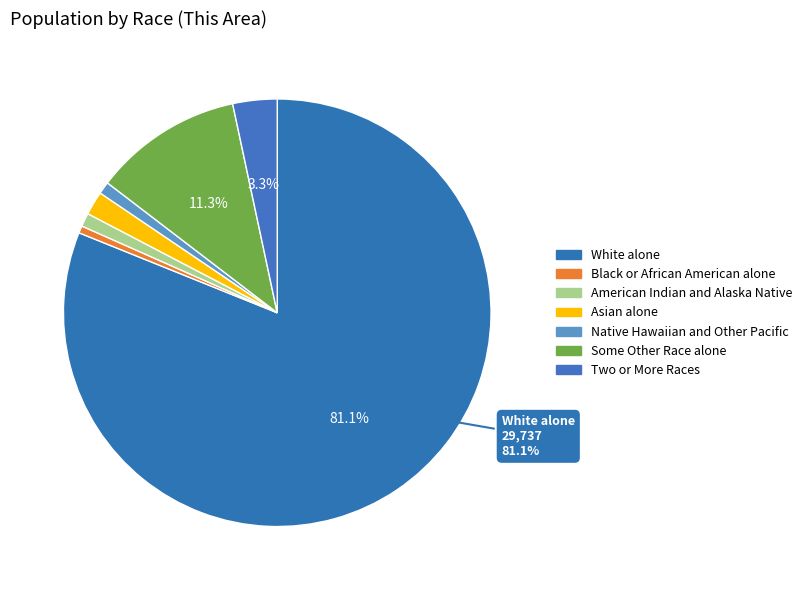

How many segments does this pie chart have?

7